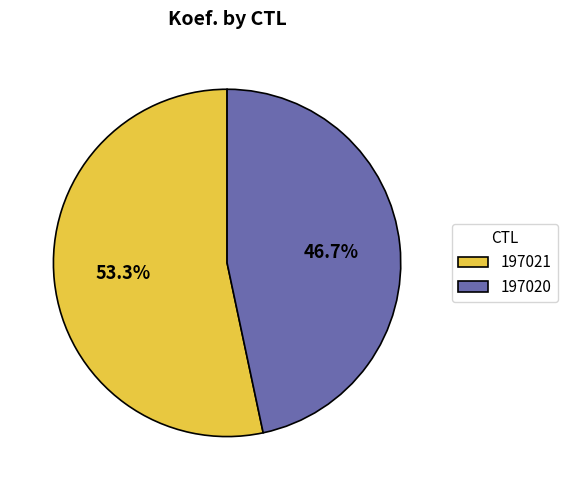

Is there any slice that represents more than half of the pie?

Yes